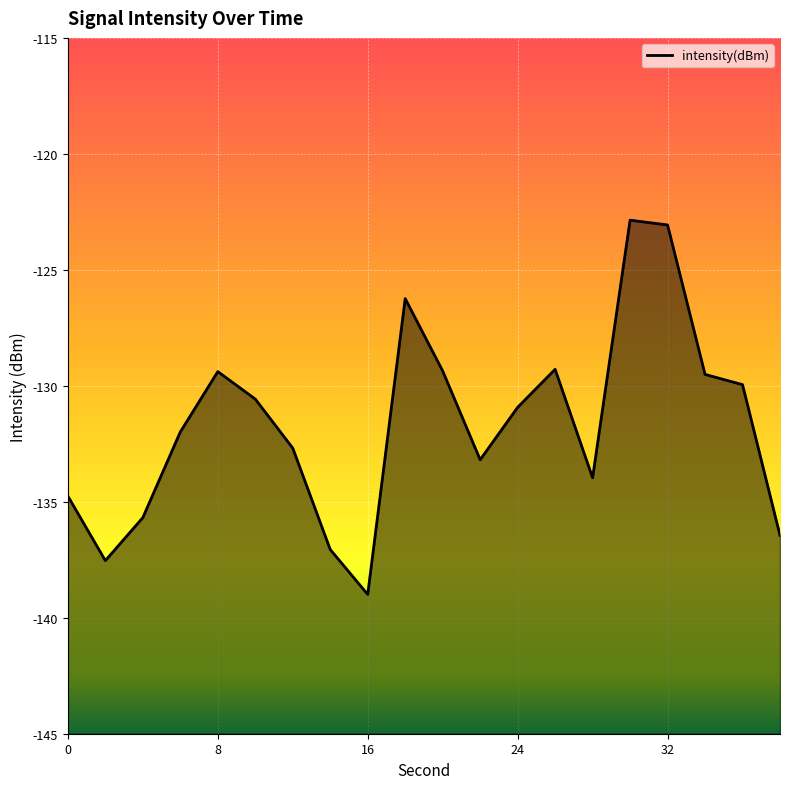

What is the value of the 10th point from the left?

-126.2